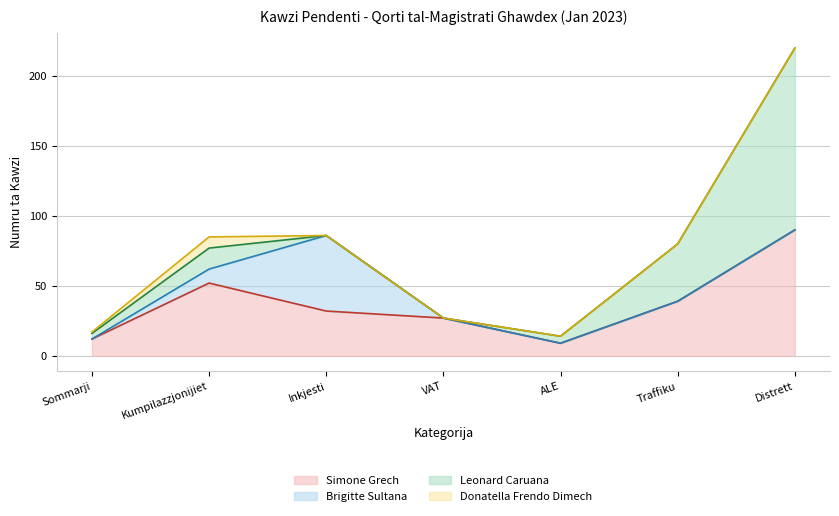

Reading left to right, what are all the values shown in this chart?

Simone Grech: Sommarji=12	Kumpilazzjonijiet=52	Inkjesti=32	VAT=27	ALE=9	Traffiku=39	Distrett=90
Brigitte Sultana: Sommarji=0	Kumpilazzjonijiet=10	Inkjesti=54	VAT=0	ALE=0	Traffiku=0	Distrett=0
Leonard Caruana: Sommarji=4	Kumpilazzjonijiet=15	Inkjesti=0	VAT=0	ALE=5	Traffiku=41	Distrett=130
Donatella Frendo Dimech: Sommarji=1	Kumpilazzjonijiet=8	Inkjesti=0	VAT=0	ALE=0	Traffiku=0	Distrett=0